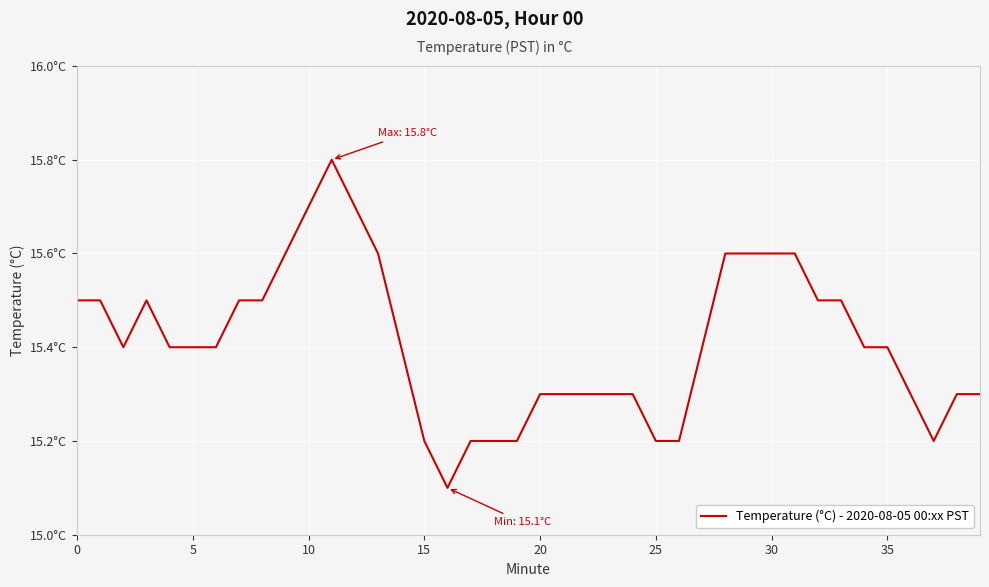

Does the chart have visible grid lines?

Yes